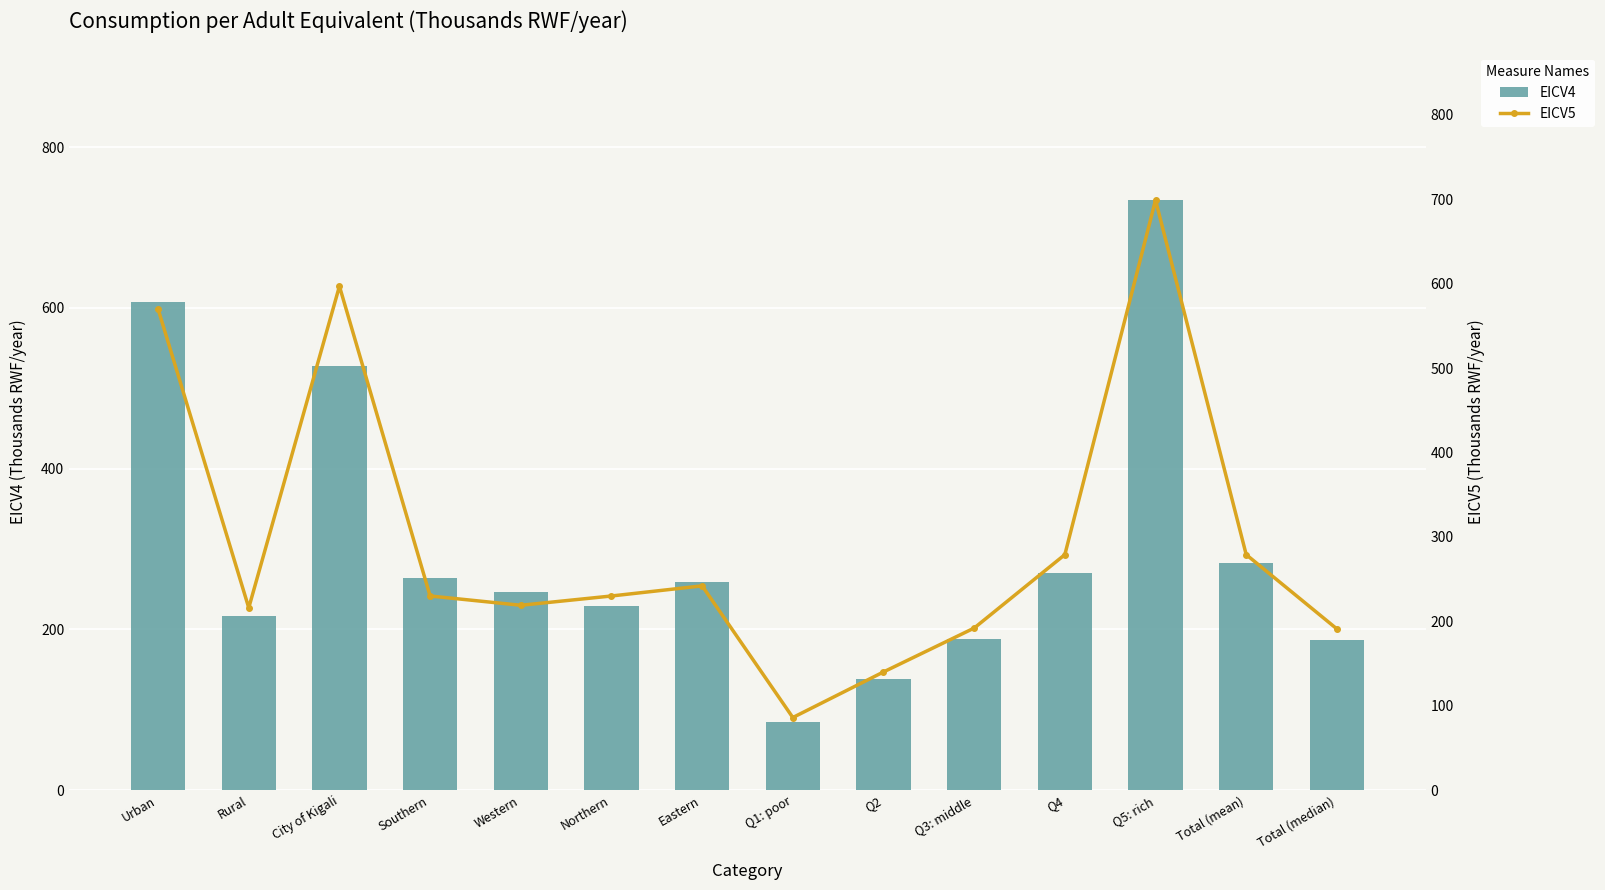

The EICV4 series shows 274 at Q3: middle. True or false?

False